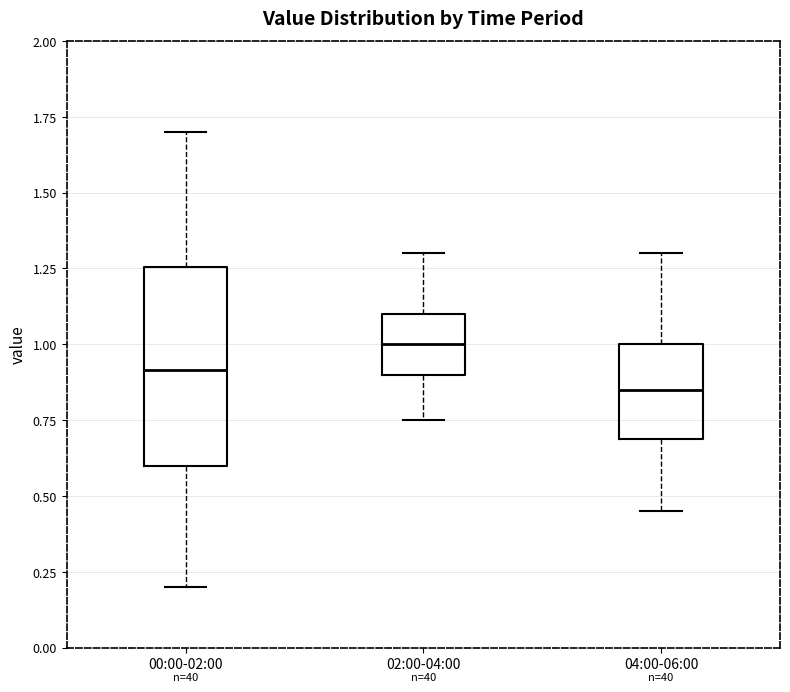

Reading left to right, transcribe this box plot: for each box, give where its median line is, the range the box spans, and where its two whiskers end, as read against the y-axis. The values are not printed on the chart, so give them approximately, as read against the axis.

00:00-02:00: median 0.90, box 0.60 to 1.25, whiskers 0.20 to 1.70
02:00-04:00: median 1.00, box 0.90 to 1.10, whiskers 0.75 to 1.30
04:00-06:00: median 0.85, box 0.70 to 1.00, whiskers 0.45 to 1.30